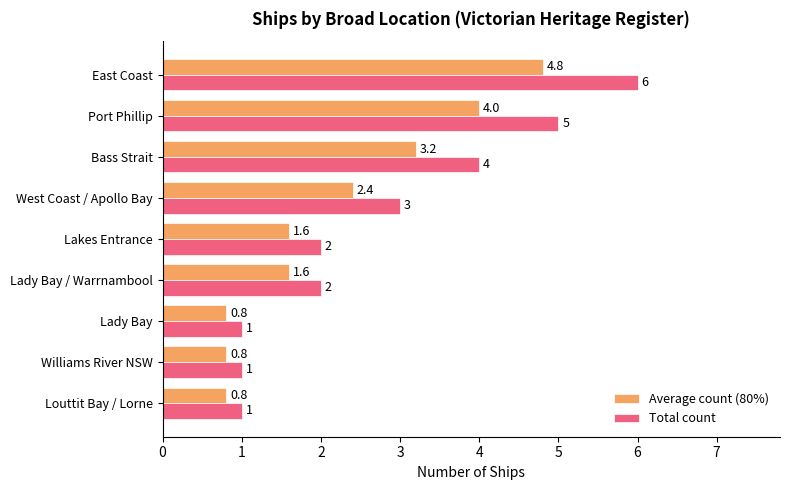

What is the difference between the maximum and second lowest values in the Total count series?

5.0